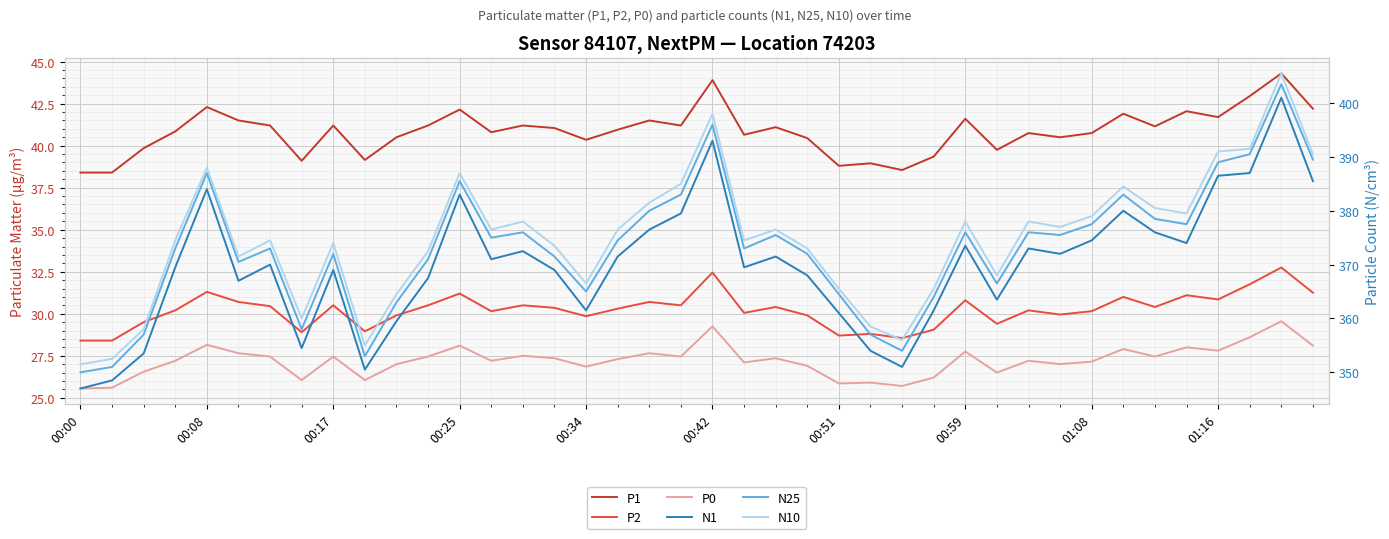

At which category does the chart reach its minimum across all series?

00:00